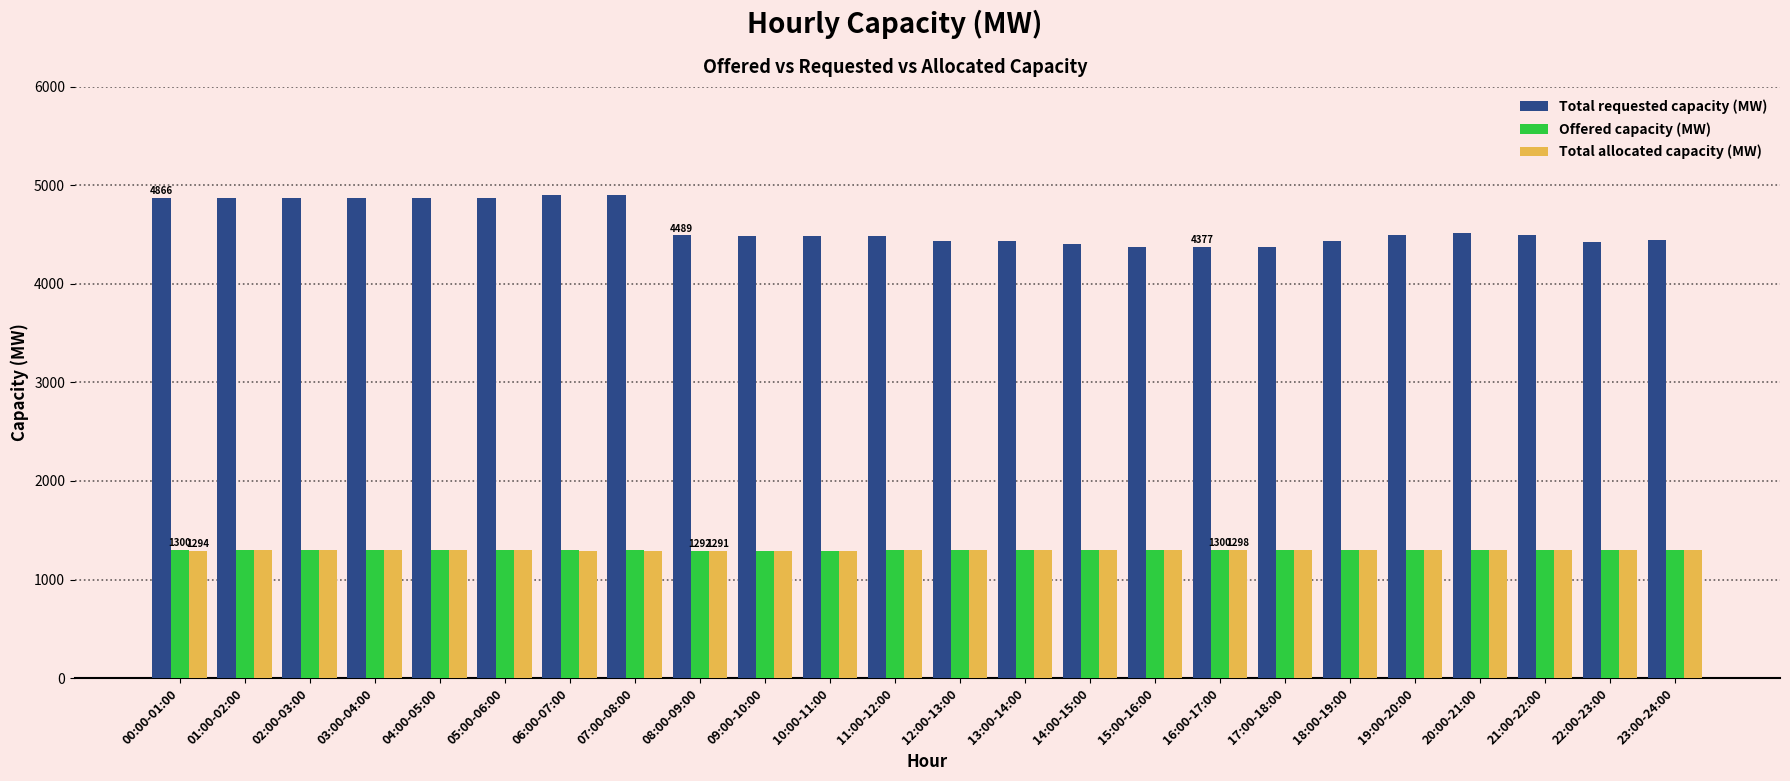

What is the average value of the Total requested capacity (MW) series?

4589